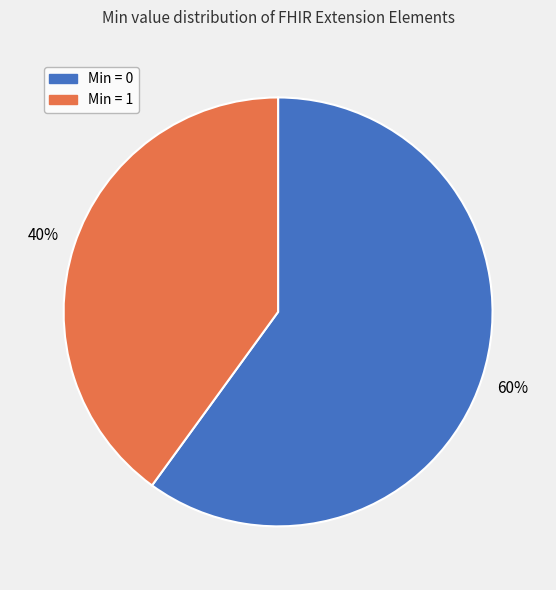

Is there a majority slice in this chart?

Yes